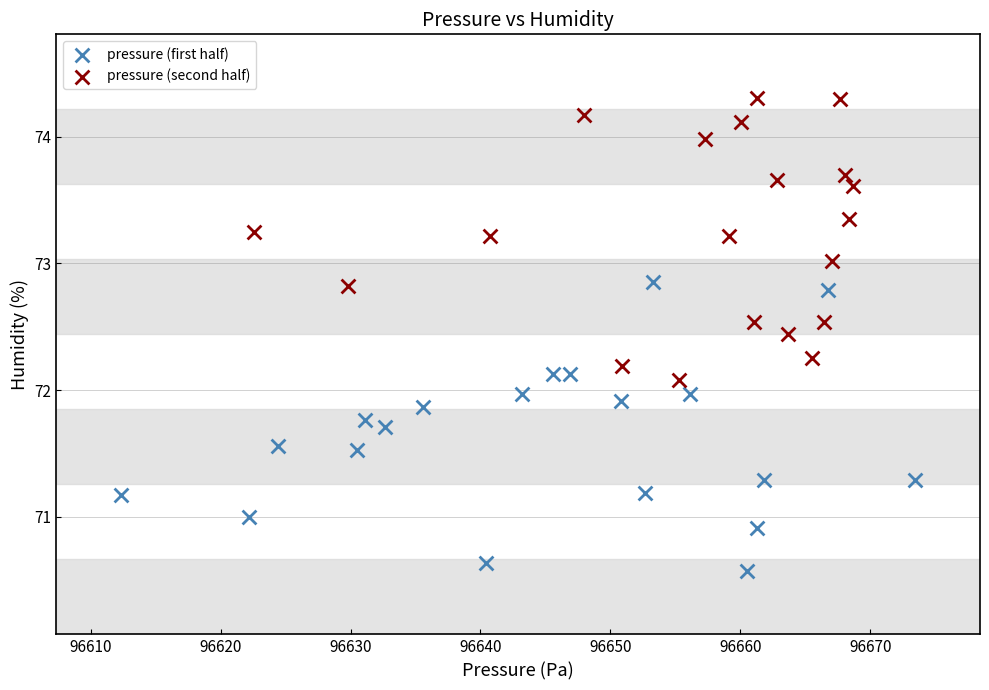

Which series contains the highest Y value?

pressure (second half)